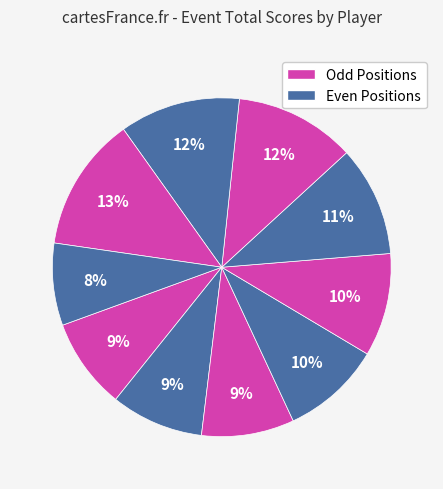

How many segments does this pie chart have?

10